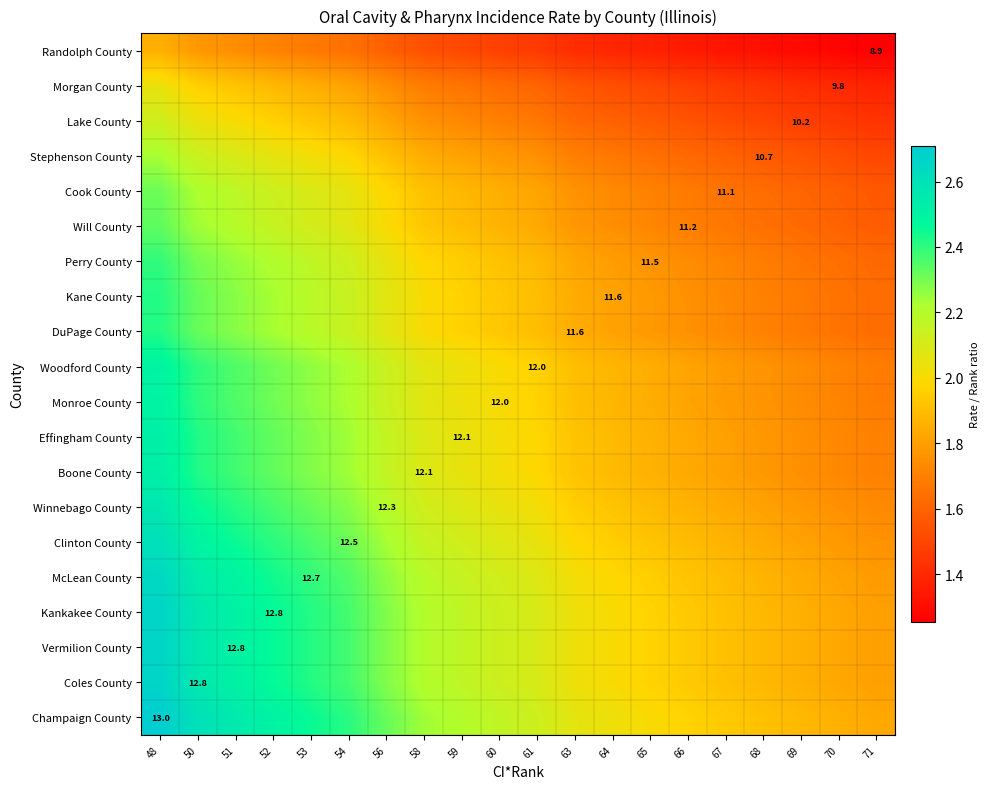

What is the sum of the Coles County values at 69 and 63?

3.9